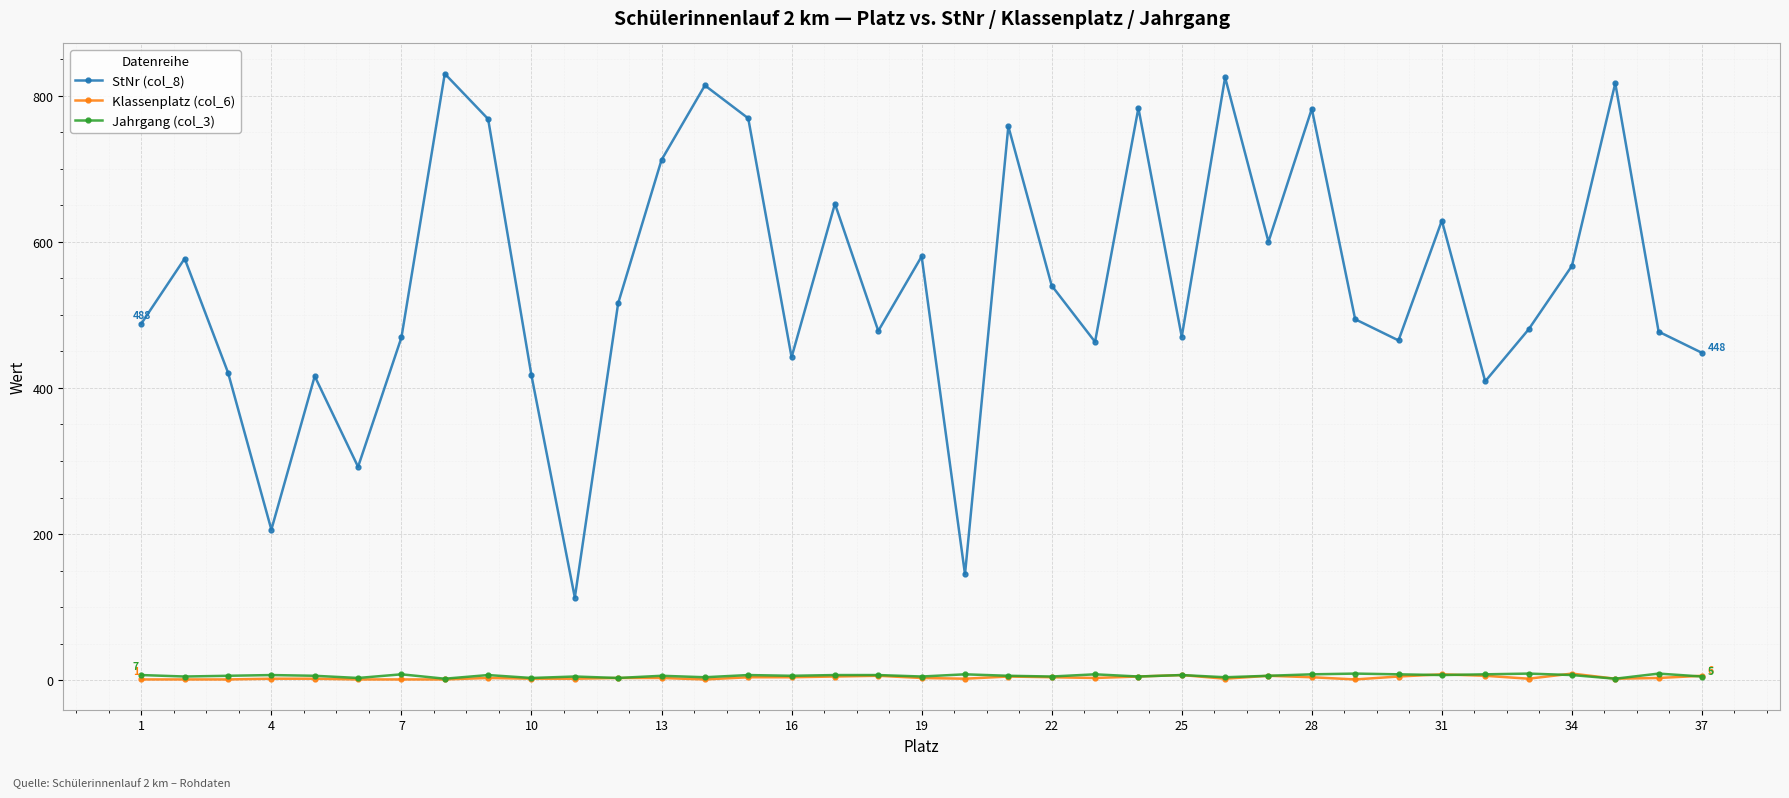

What are all the series names shown in the legend?

StNr (col_8), Klassenplatz (col_6), Jahrgang (col_3)